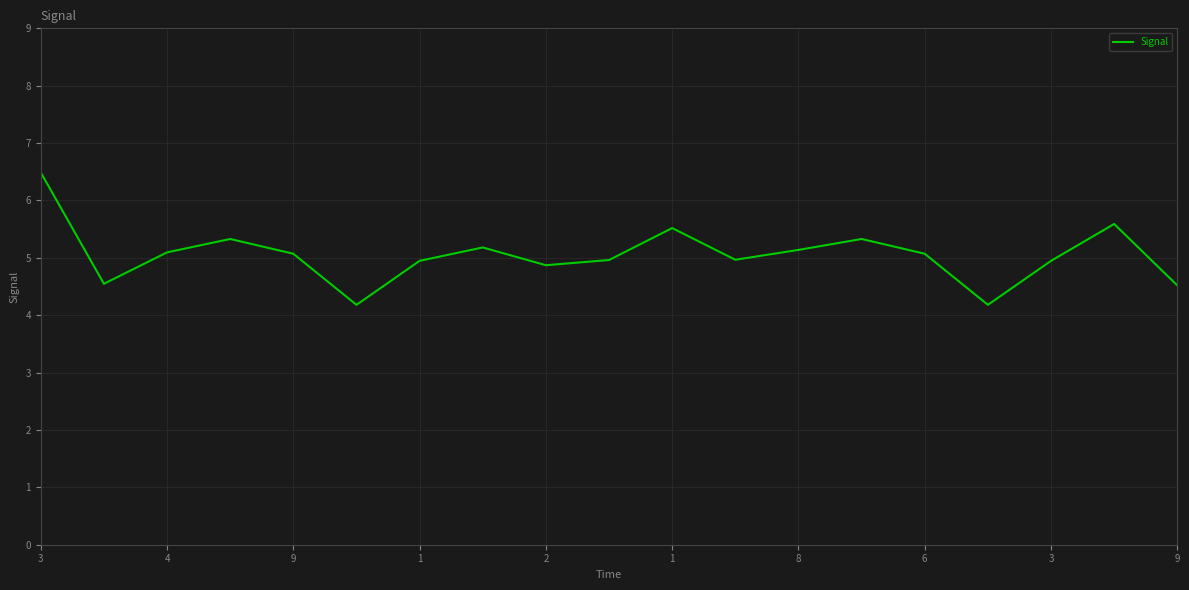

What is the difference between the maximum and minimum values?

2.3